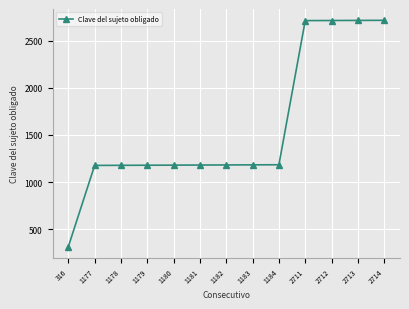

The chart shows a value of 1178 at 1178. True or false?

True